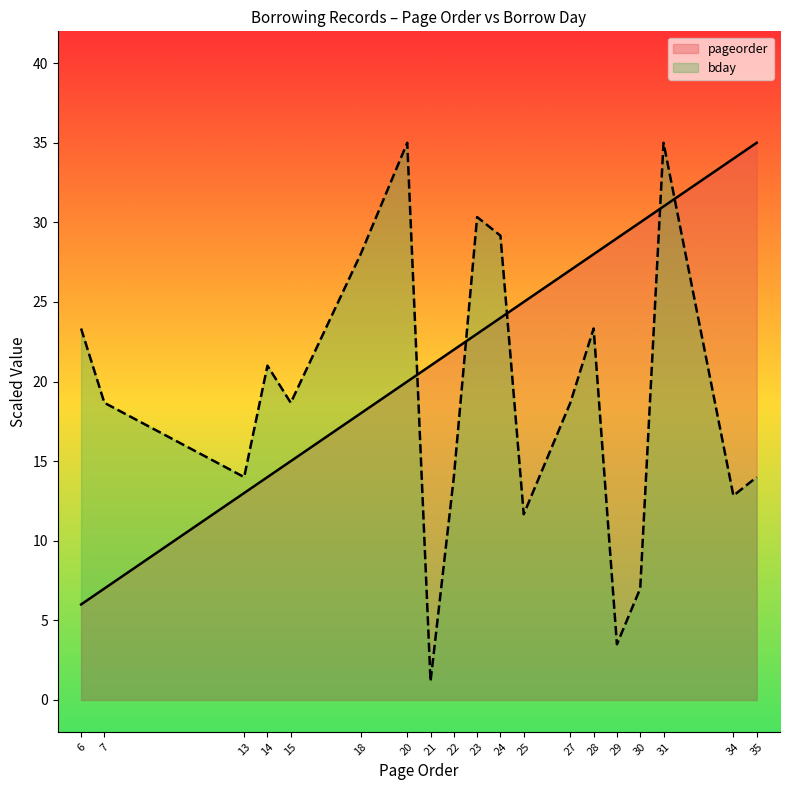

What is the value of the pageorder point at the 15th from the left?

29.0